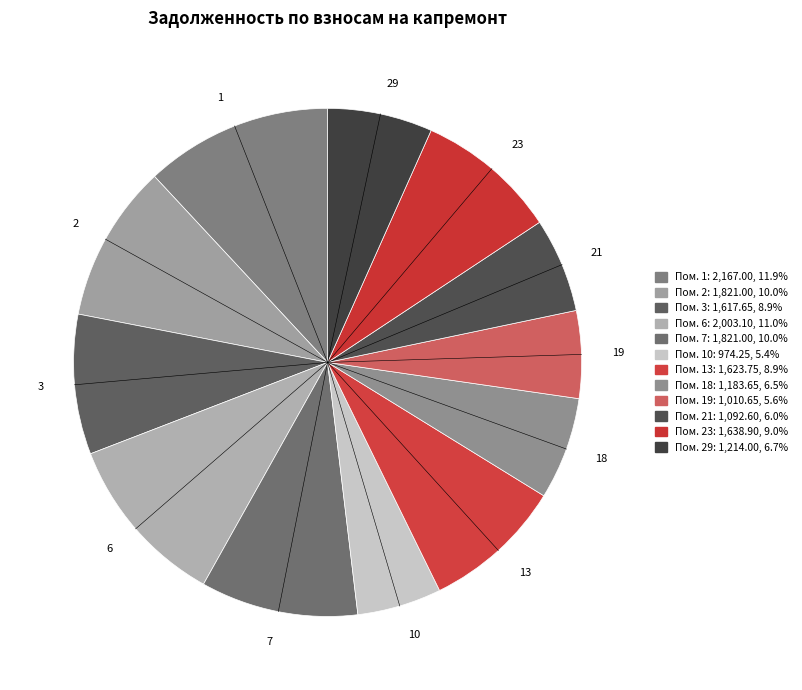

How many segments does this pie chart have?

12